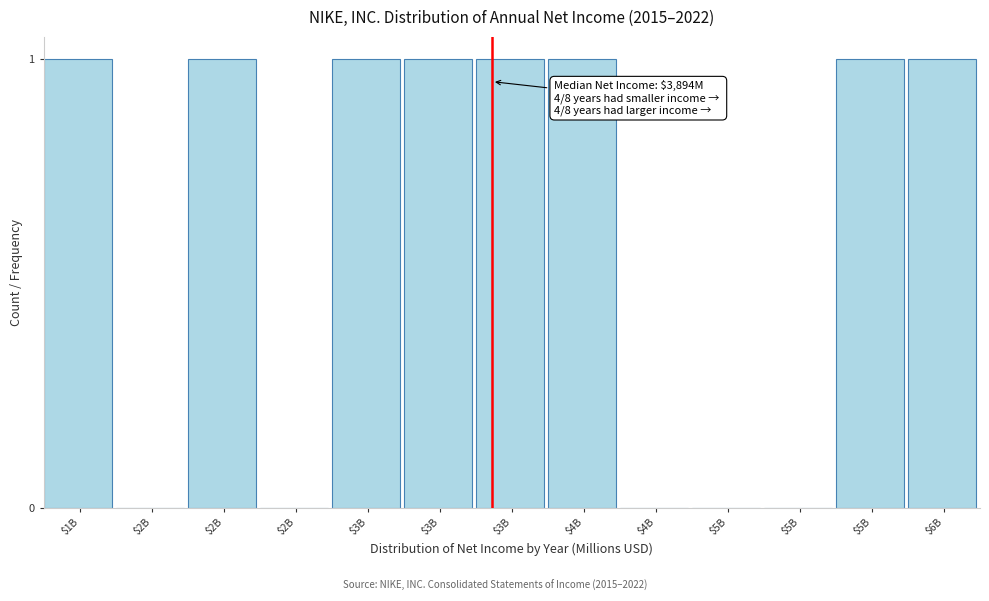

How many series are shown in this chart?

1